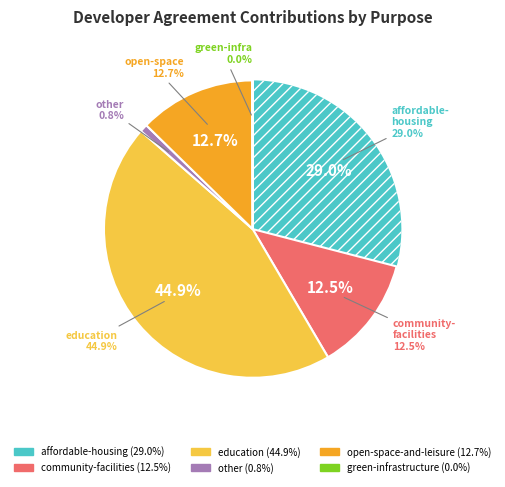

To the nearest percent, what portion does other represent?

1%